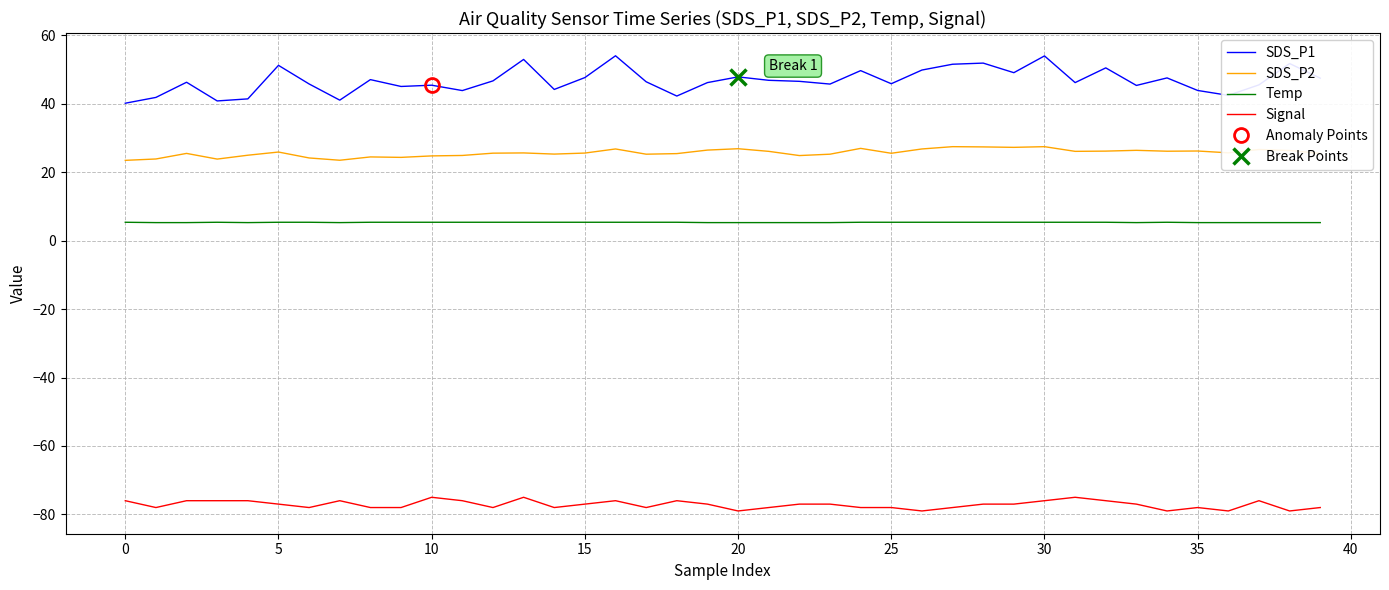

Is the value of Signal at 30 greater than the value of Temp at 16?

No